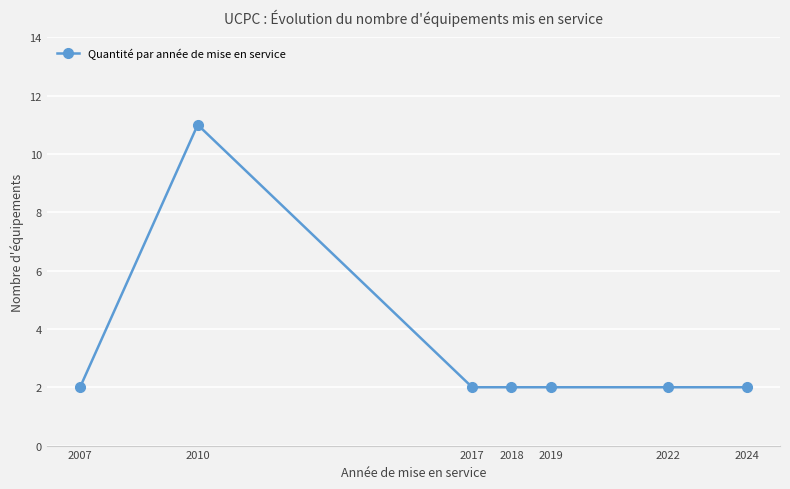

What is the maximum value shown in the chart?

11